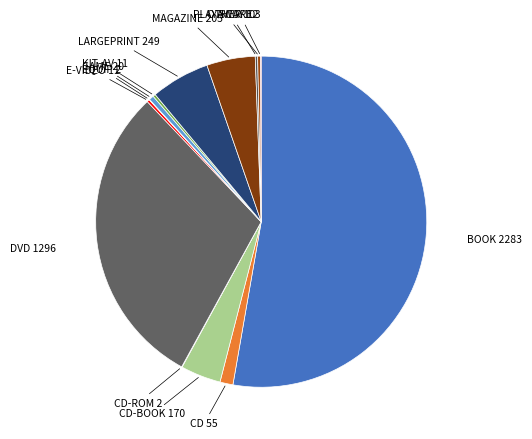

The DVD slice represents 30% of the pie. True or false?

True